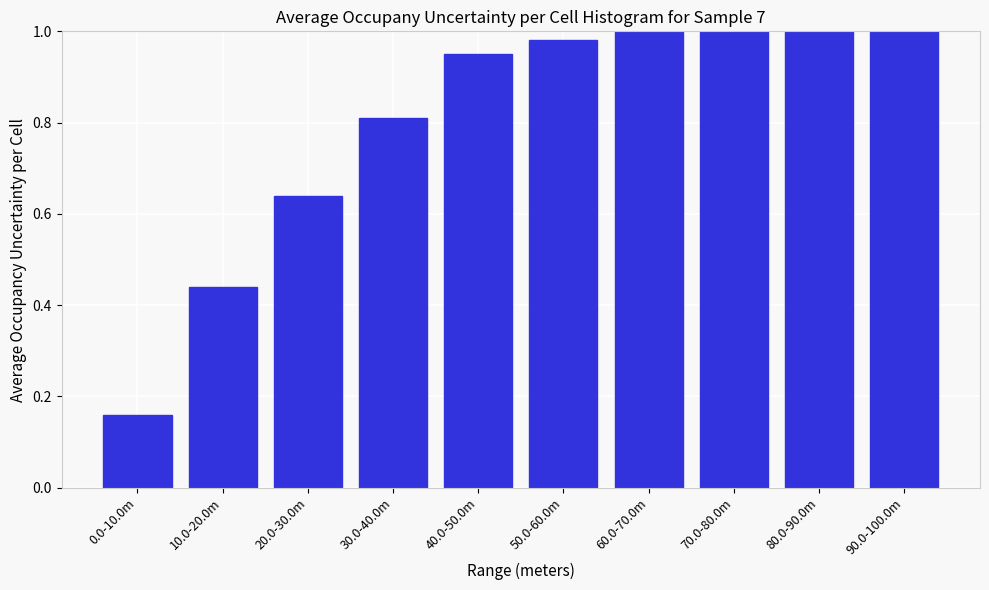

What is the sum of all values?

8.0